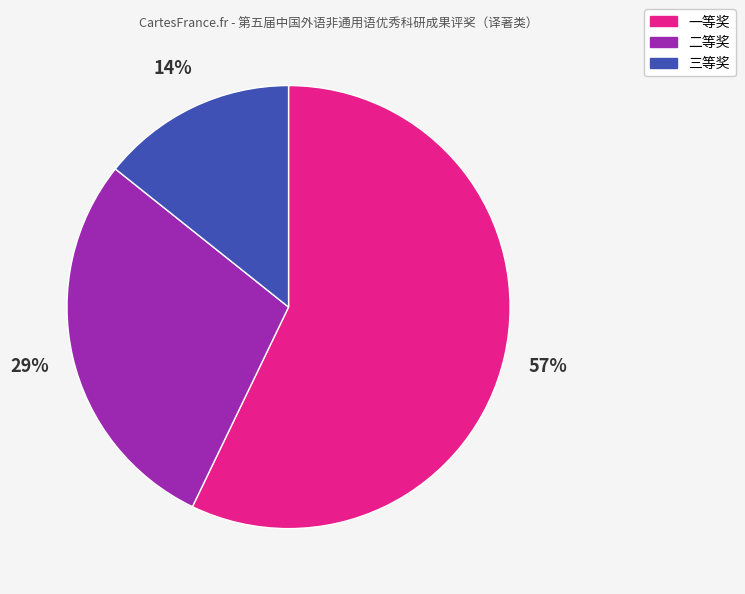

What percentage is the 二等奖 slice, to the nearest percent?

29%